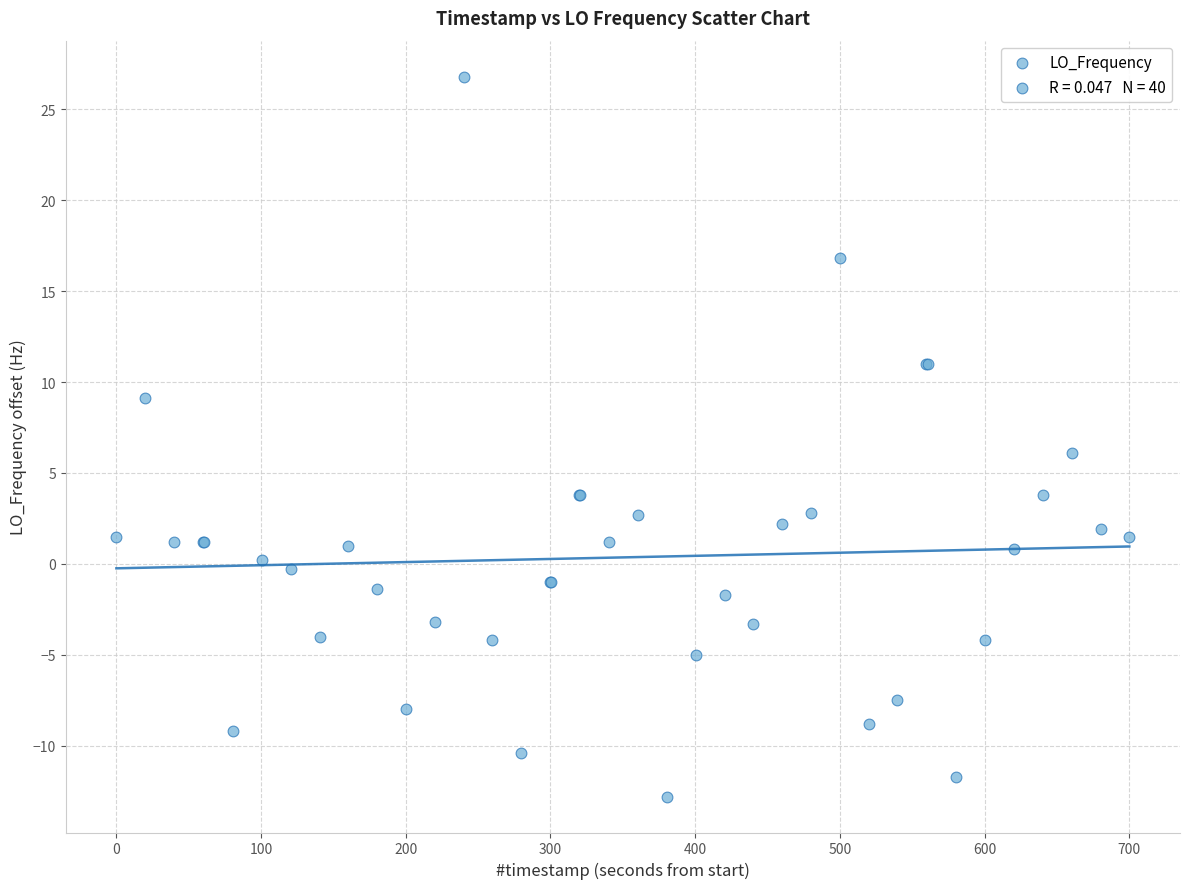

What Y value in the scatter plot is closest to 7?

6.1